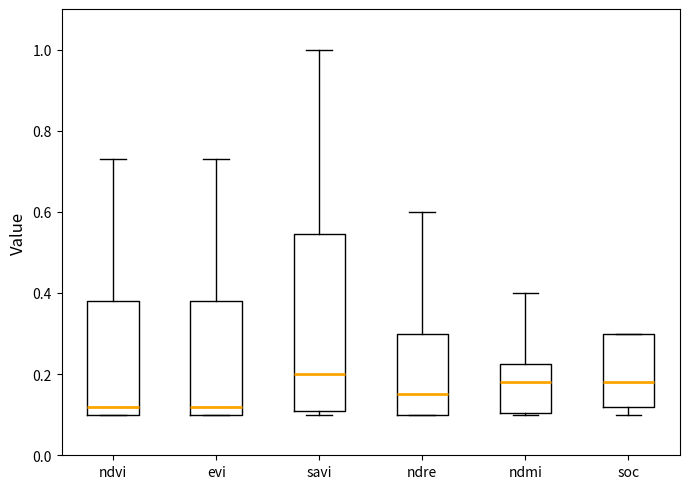

Reading left to right, read every box against the y-axis: the position of its median line, the range the box covers, and the ends of its whiskers. The values are not printed on the chart, so give them approximately, as read against the axis.

ndvi: median 0.12, box 0.10 to 0.38, whiskers 0.10 to 0.74
evi: median 0.12, box 0.10 to 0.38, whiskers 0.10 to 0.74
savi: median 0.20, box 0.12 to 0.54, whiskers 0.10 to 1.00
ndre: median 0.16, box 0.10 to 0.30, whiskers 0.10 to 0.60
ndmi: median 0.18, box 0.10 to 0.22, whiskers 0.10 to 0.40
soc: median 0.18, box 0.12 to 0.30, whiskers 0.10 to 0.30